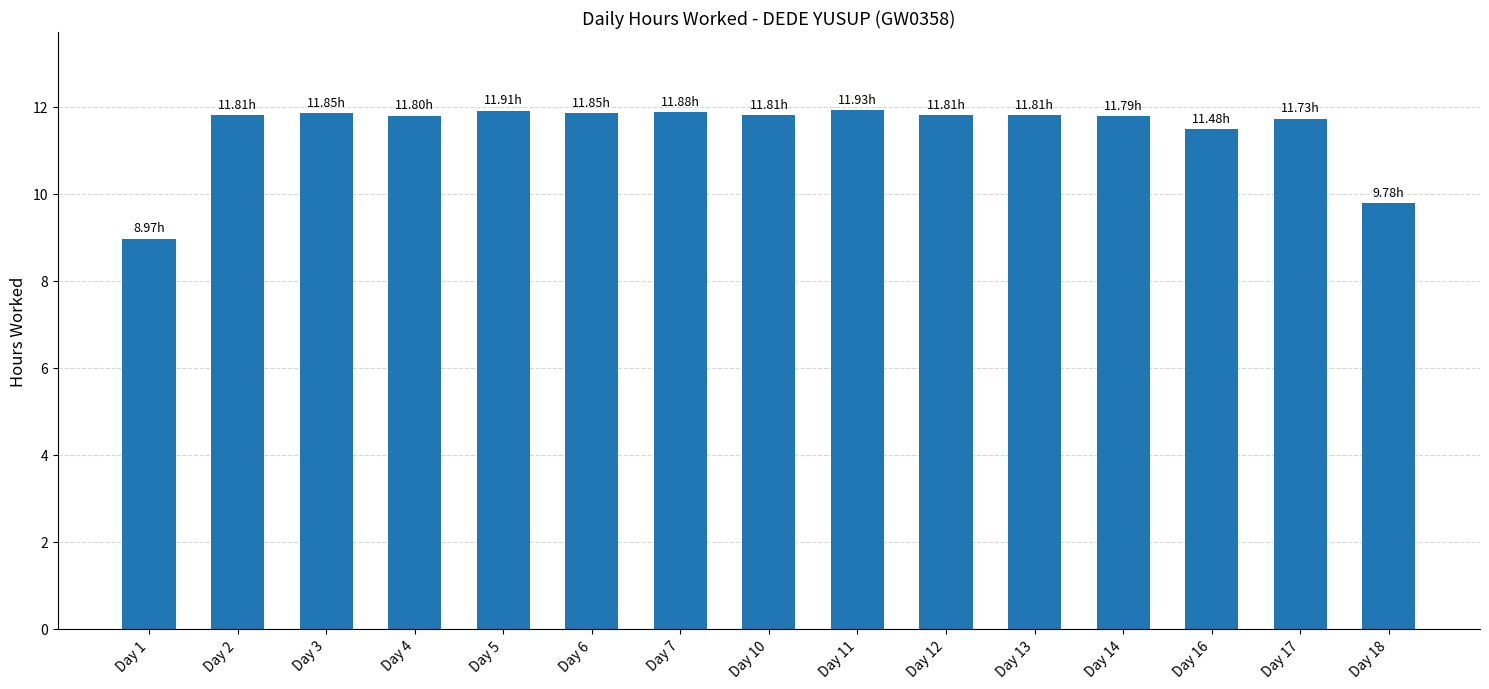

What is the difference between the maximum and minimum values?

3.0